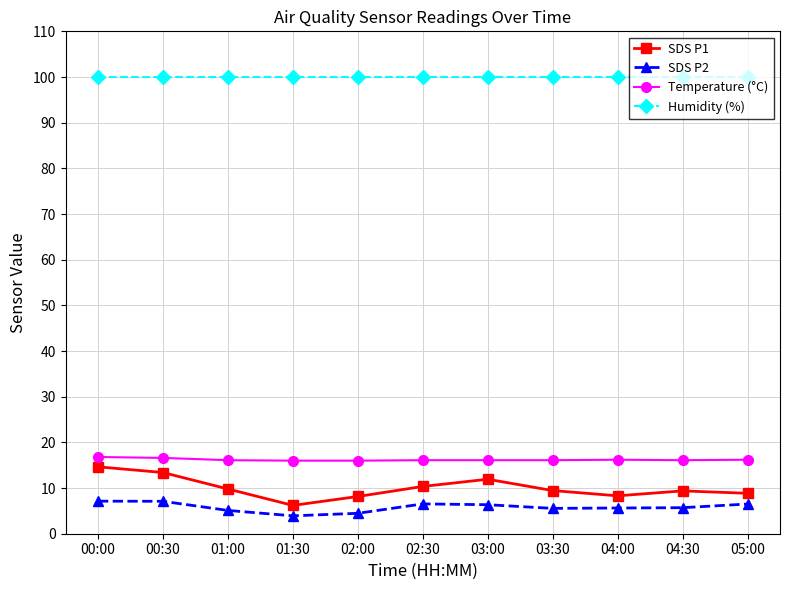

What is the total value across all series at 01:00?

130.9